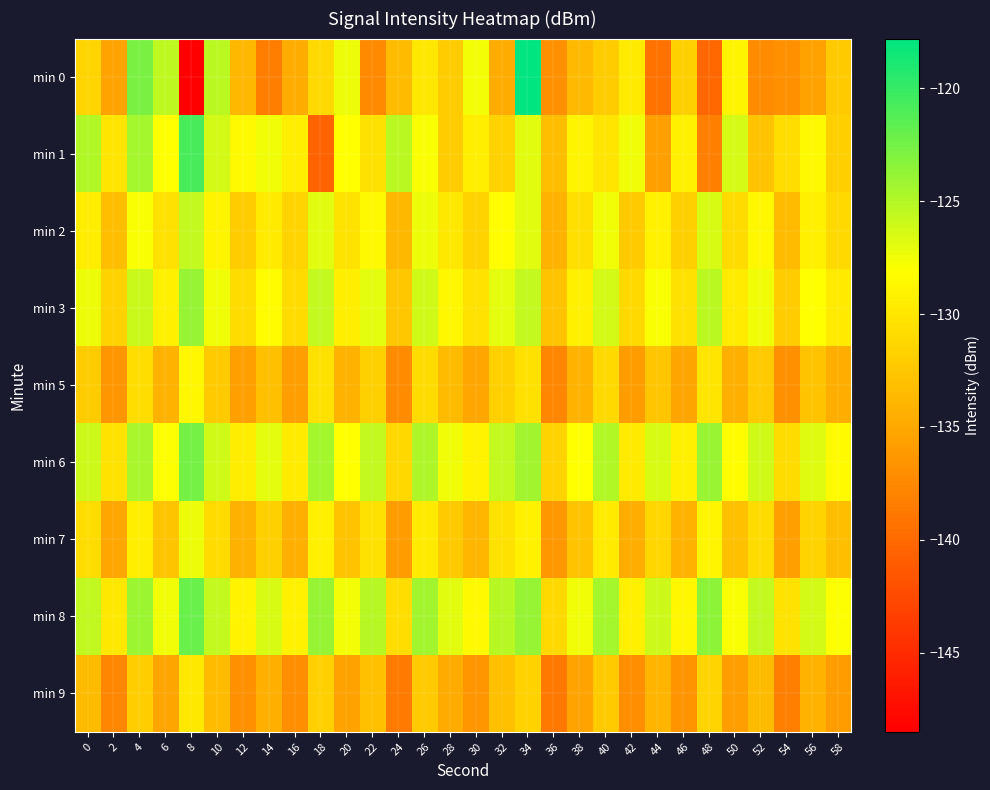

Reading right to left, transcribe all the data shown in this chart.

min 0: 58=-132.2	56=-135.5	54=-137.0	52=-137.3	50=-129.0	48=-140.1	46=-131.7	44=-139.3	42=-129.7	40=-132.1	38=-133.5	36=-136.8	34=-117.8	32=-134.7	30=-127.5	28=-132.2	26=-130.0	24=-133.4	22=-137.4	20=-127.3	18=-131.1	16=-134.7	14=-138.4	12=-133.7	10=-125.3	8=-148.5	6=-125.4	4=-122.8	2=-135.3	0=-131.4
min 1: 58=-131.9	56=-128.5	54=-130.7	52=-132.8	50=-126.4	48=-138.2	46=-129.3	44=-135.6	42=-127.5	40=-130.1	38=-128.9	36=-133.2	34=-126.8	32=-131.7	30=-129.4	28=-132.1	26=-127.8	24=-125.3	22=-130.5	20=-128.0	18=-140.5	16=-129.4	14=-127.4	12=-128.5	10=-126.3	8=-120.8	6=-128.1	4=-124.5	2=-130.1	0=-124.9
min 2: 58=-131.0	56=-129.2	54=-133.4	52=-128.7	50=-130.9	48=-126.5	46=-131.8	44=-129.1	42=-132.3	40=-127.4	38=-130.6	36=-134.1	34=-126.9	32=-128.2	30=-131.5	28=-129.8	26=-127.3	24=-133.7	22=-128.5	20=-130.2	18=-126.8	16=-131.4	14=-129.7	12=-132.1	10=-128.9	8=-125.6	6=-130.4	4=-127.8	2=-133.2	0=-129.5
min 3: 58=-129.7	56=-128.0	54=-132.1	52=-127.4	50=-129.6	48=-125.3	46=-130.5	44=-127.8	42=-131.0	40=-126.2	38=-129.3	36=-132.8	34=-125.6	32=-127.0	30=-130.3	28=-128.7	26=-126.1	24=-132.5	22=-127.0	20=-129.4	18=-125.7	16=-130.9	14=-128.3	12=-130.8	10=-127.4	8=-123.8	6=-129.2	4=-125.9	2=-131.6	0=-127.3
min 5: 58=-134.5	56=-132.8	54=-136.9	52=-132.2	50=-134.4	48=-130.1	46=-135.3	44=-132.6	42=-135.8	40=-131.0	38=-134.1	36=-137.6	34=-130.4	32=-131.8	30=-135.1	28=-133.5	26=-130.9	24=-137.3	22=-131.8	20=-134.2	18=-130.5	16=-135.7	14=-133.1	12=-135.6	10=-132.2	8=-128.6	6=-134.0	4=-130.7	2=-136.4	0=-132.1
min 6: 58=-128.4	56=-126.7	54=-130.8	52=-126.1	50=-128.3	48=-124.0	46=-129.2	44=-126.5	42=-129.7	40=-124.9	38=-128.0	36=-131.5	34=-124.3	32=-125.7	30=-129.0	28=-127.4	26=-124.8	24=-131.2	22=-125.7	20=-128.1	18=-124.4	16=-129.6	14=-127.0	12=-129.5	10=-126.1	8=-122.5	6=-127.9	4=-124.6	2=-130.3	0=-126.0
min 7: 58=-133.2	56=-131.5	54=-135.6	52=-130.9	50=-133.1	48=-128.8	46=-134.0	44=-131.3	42=-134.5	40=-129.7	38=-132.8	36=-136.3	34=-129.1	32=-130.5	30=-133.8	28=-132.2	26=-129.6	24=-136.0	22=-130.5	20=-132.9	18=-129.2	16=-134.4	14=-131.8	12=-134.3	10=-130.9	8=-127.3	6=-132.7	4=-129.4	2=-135.1	0=-130.8
min 8: 58=-127.9	56=-126.2	54=-130.3	52=-125.6	50=-127.8	48=-123.5	46=-128.7	44=-126.0	42=-129.2	40=-124.4	38=-127.5	36=-131.0	34=-123.8	32=-125.2	30=-128.5	28=-126.9	26=-124.3	24=-130.7	22=-125.2	20=-127.6	18=-123.9	16=-129.1	14=-126.5	12=-129.0	10=-125.6	8=-122.0	6=-127.4	4=-124.1	2=-129.8	0=-125.5
min 9: 58=-135.8	56=-134.1	54=-138.2	52=-133.5	50=-135.7	48=-131.4	46=-136.6	44=-133.9	42=-137.1	40=-132.3	38=-135.4	36=-138.9	34=-131.7	32=-133.1	30=-136.4	28=-134.8	26=-132.2	24=-138.6	22=-133.1	20=-135.5	18=-131.8	16=-137.0	14=-134.4	12=-136.9	10=-133.5	8=-129.9	6=-135.3	4=-132.0	2=-137.7	0=-133.4